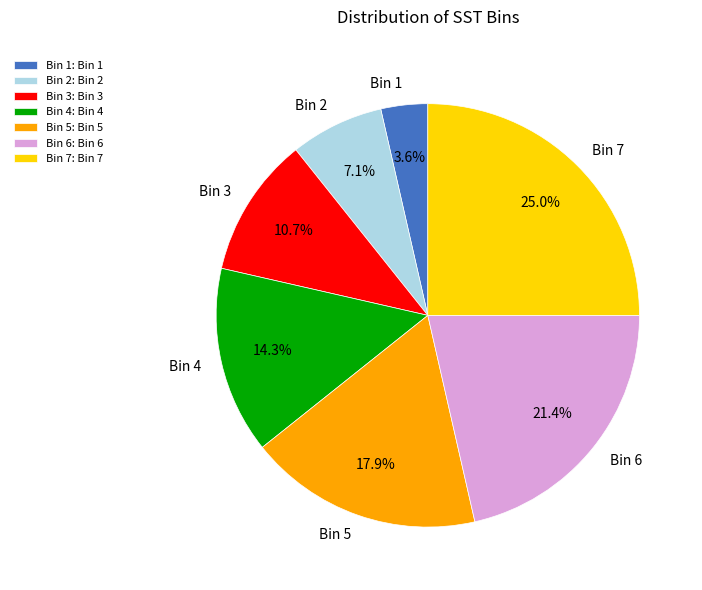

To the nearest percent, what is the combined percentage of Bin 1 and Bin 7?

29%